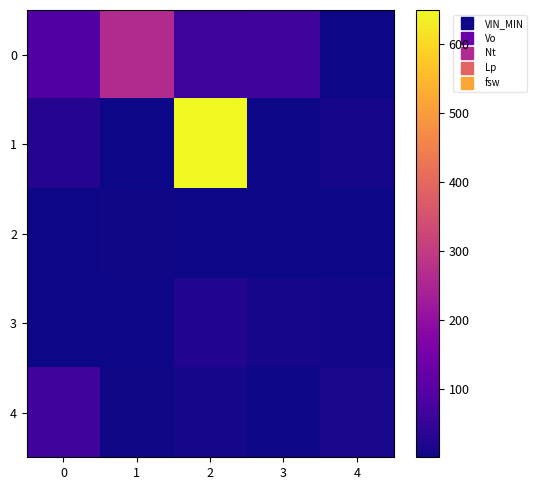

Between 2 and 3, which series saw the biggest shift?

1